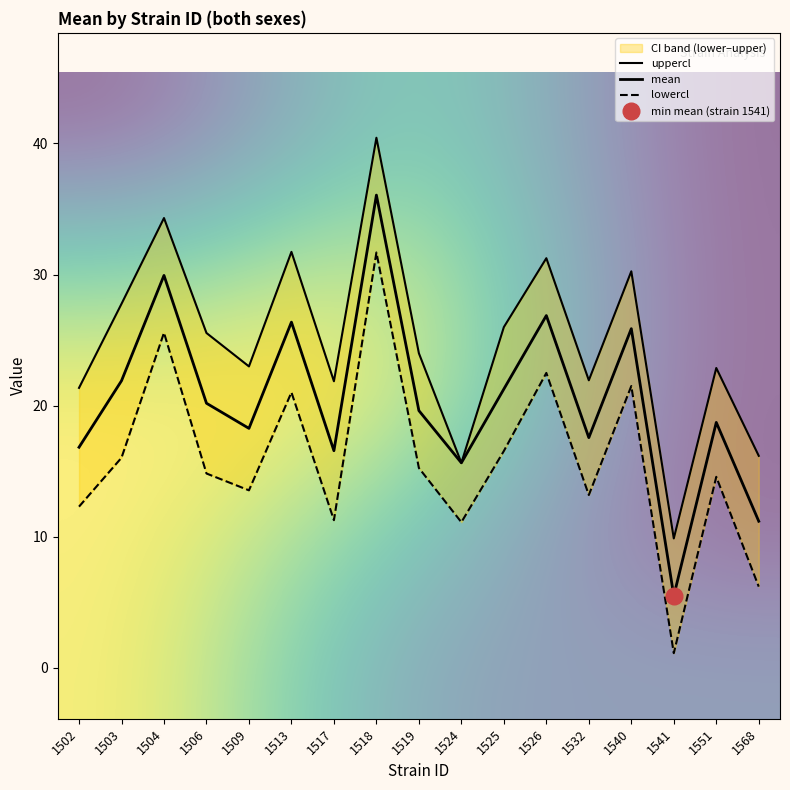

What are all the series names shown in the legend?

uppercl, mean, lowercl